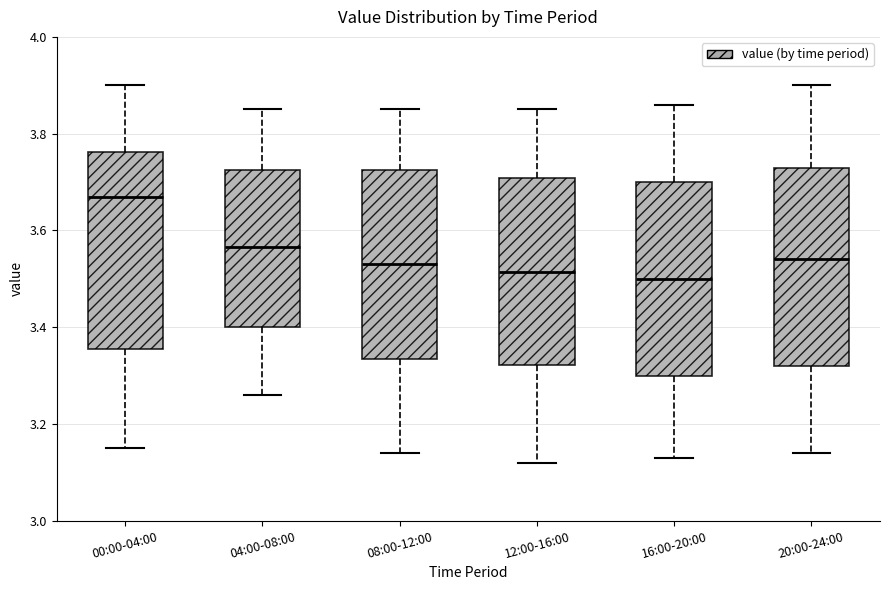

Reading left to right, transcribe this box plot: for each box, give where its median line is, the range the box spans, and where its two whiskers end, as read against the y-axis. The values are not printed on the chart, so give them approximately, as read against the axis.

00:00-04:00: median 3.68, box 3.36 to 3.76, whiskers 3.16 to 3.90
04:00-08:00: median 3.56, box 3.40 to 3.72, whiskers 3.26 to 3.86
08:00-12:00: median 3.54, box 3.34 to 3.72, whiskers 3.14 to 3.86
12:00-16:00: median 3.52, box 3.32 to 3.70, whiskers 3.12 to 3.86
16:00-20:00: median 3.50, box 3.30 to 3.70, whiskers 3.14 to 3.86
20:00-24:00: median 3.54, box 3.32 to 3.74, whiskers 3.14 to 3.90